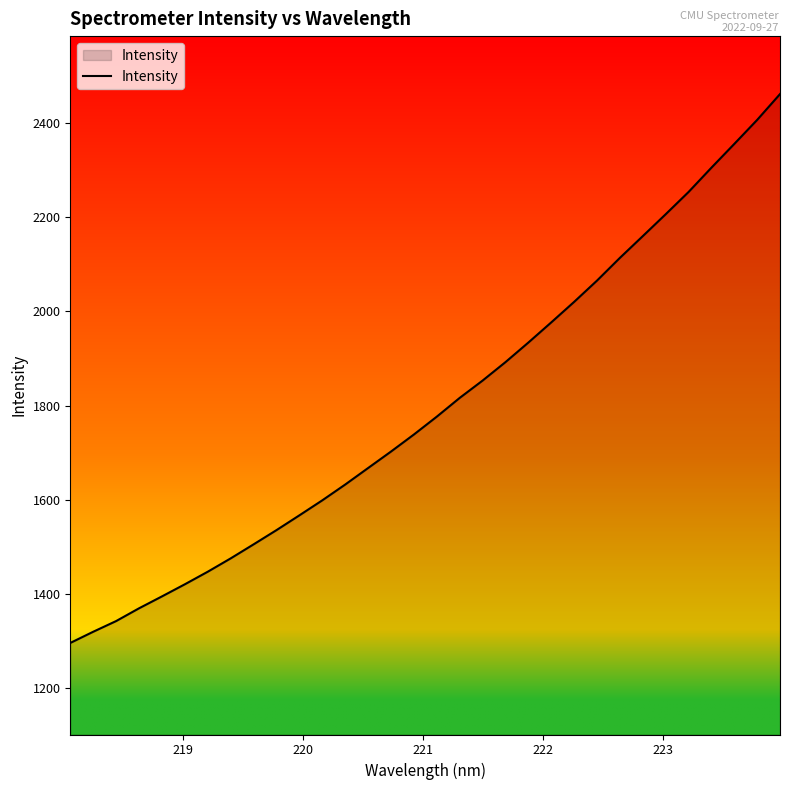

What is the sum of all values?

57613.8